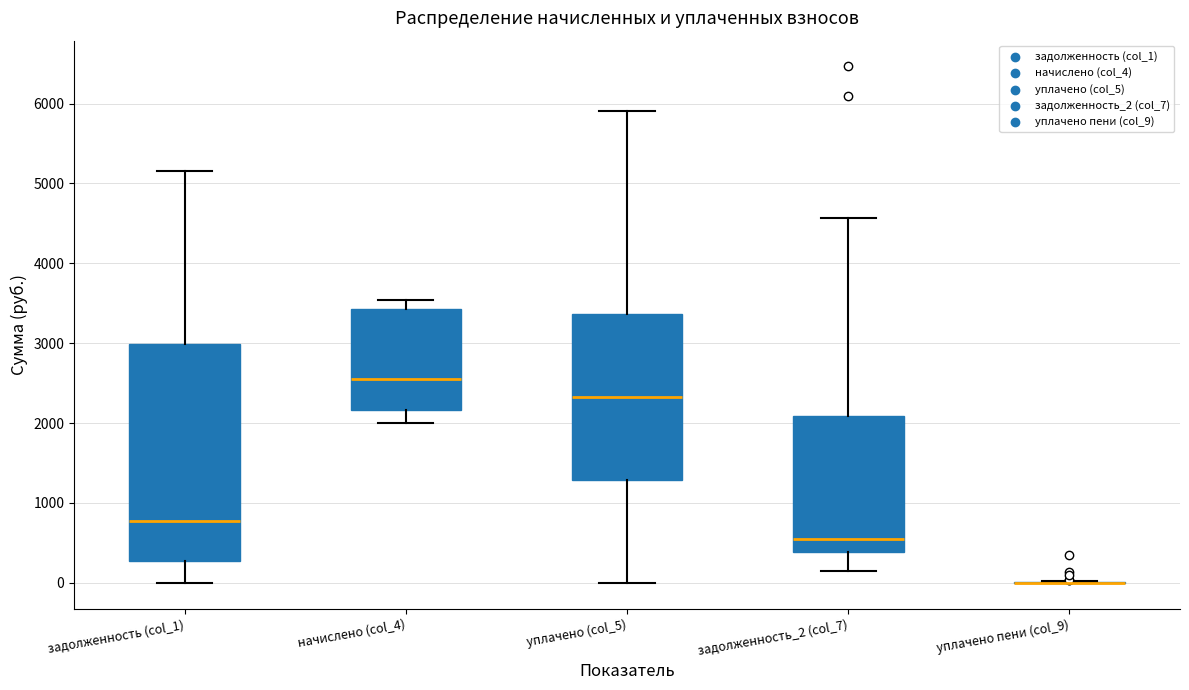

Reading left to right, transcribe this box plot: for each box, give where its median line is, the range the box spans, and where its two whiskers end, as read against the y-axis. The values are not printed on the chart, so give them approximately, as read against the axis.

задолженность (col_1): median 800, box 300 to 3000, whiskers 0 to 5200
начислено (col_4): median 2500, box 2200 to 3400, whiskers 2000 to 3500
уплачено (col_5): median 2300, box 1300 to 3400, whiskers 0 to 5900
задолженность_2 (col_7): median 500, box 400 to 2100, whiskers 100 to 4600
уплачено пени (col_9): box collapsed to a line at 0, whiskers 0 to 0